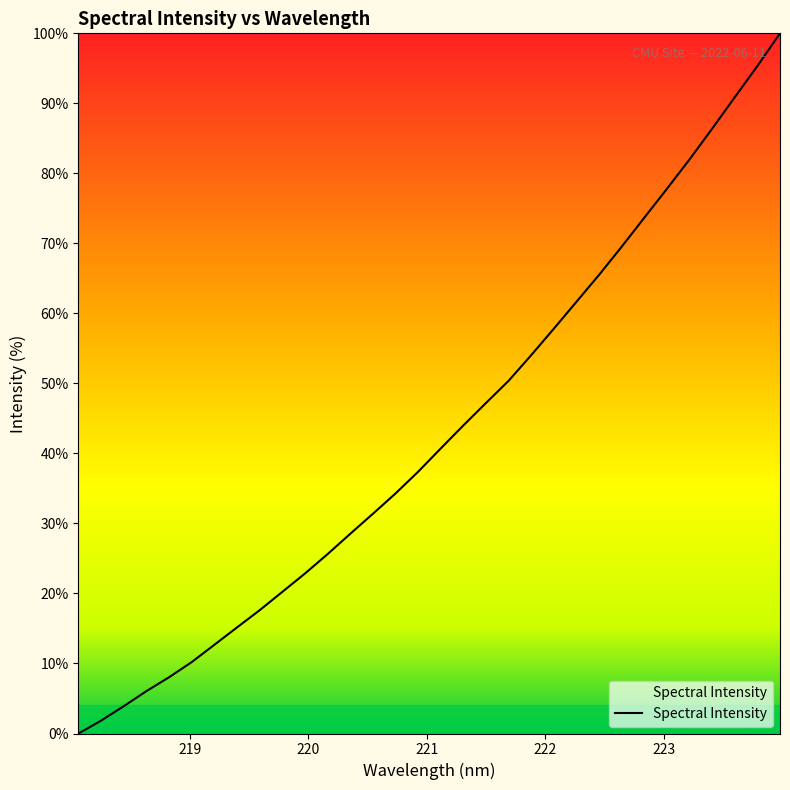

What is the greatest value displayed?

100.0